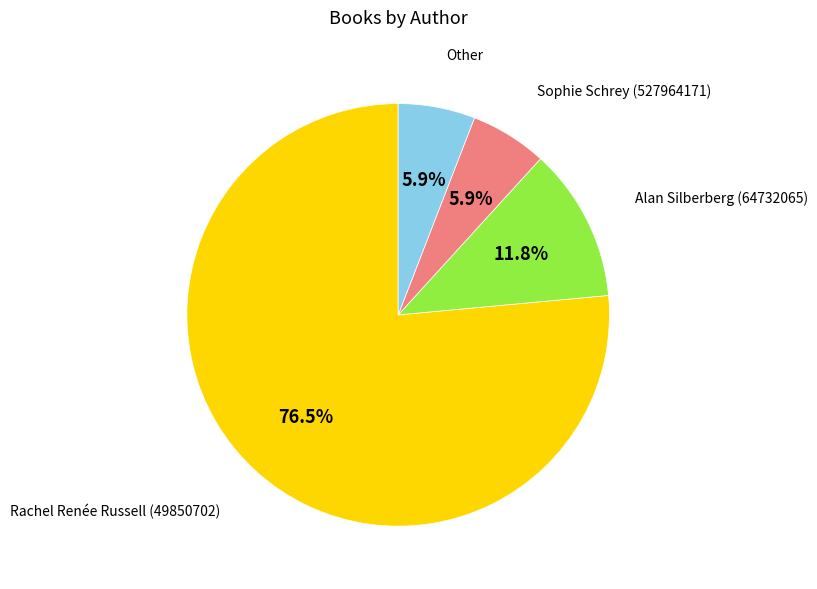

Is it true that Alan Silberberg (64732065) is 12% of the pie?

True